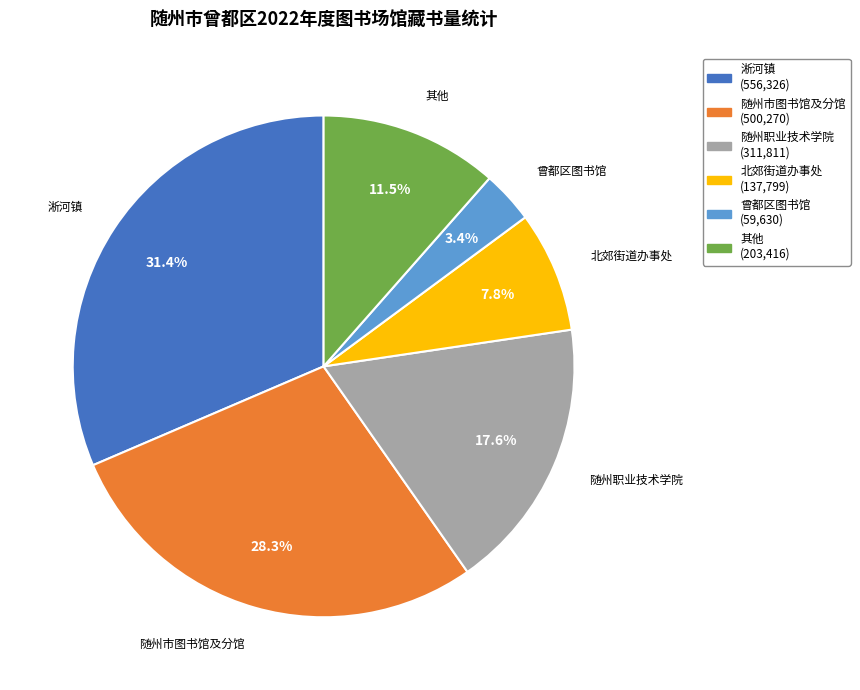

Is there any slice that represents more than half of the pie?

No